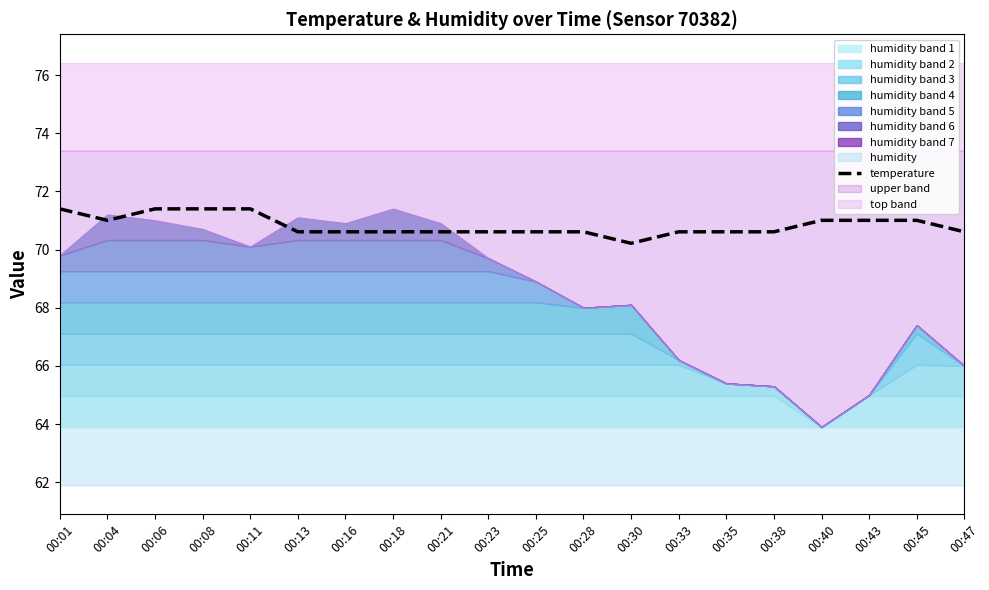

Where is the first local minimum?

00:04